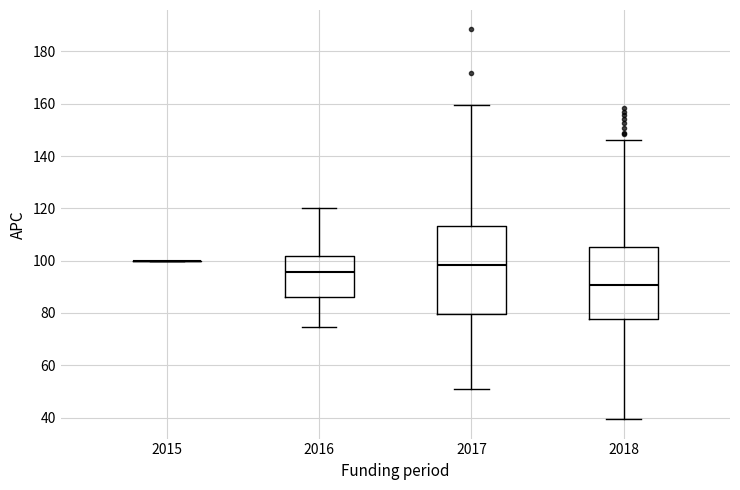

Reading left to right, transcribe this box plot: for each box, give where its median line is, the range the box spans, and where its two whiskers end, as read against the y-axis. The values are not printed on the chart, so give them approximately, as read against the axis.

2015: box collapsed to a line at 100, whiskers 100 to 100
2016: median 96, box 86 to 102, whiskers 74 to 120
2017: median 98, box 80 to 114, whiskers 50 to 160
2018: median 90, box 78 to 106, whiskers 40 to 146